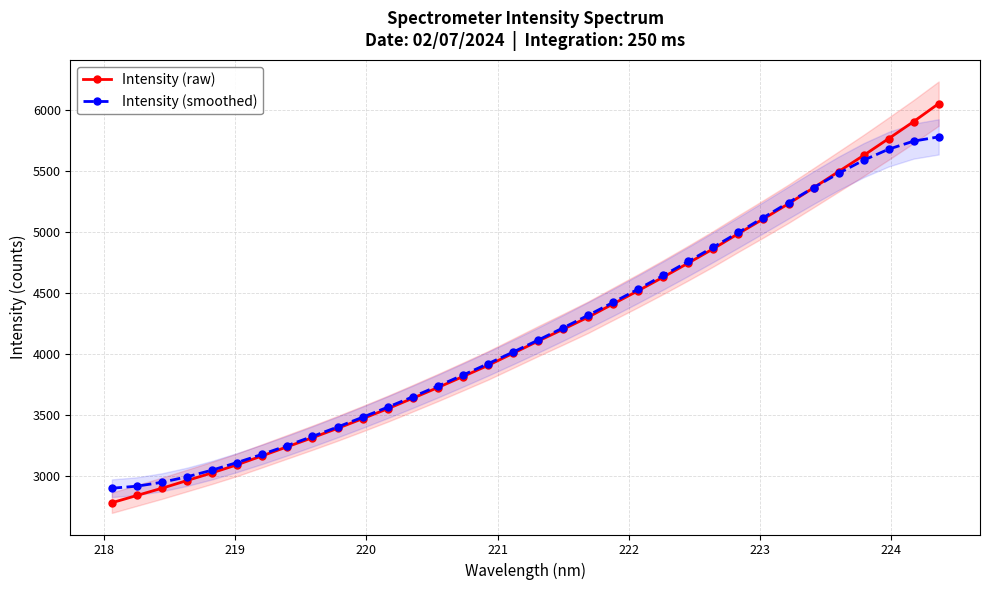

True or false: Intensity (raw) and Intensity (smoothed) intersect in this chart.

True